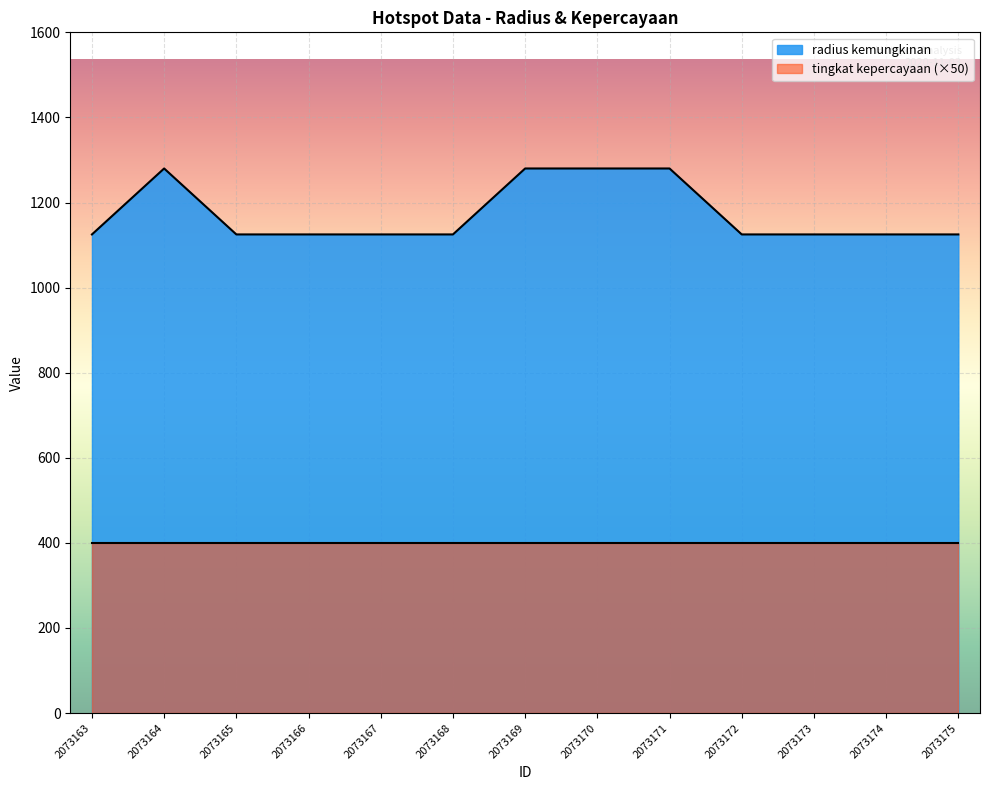

What is the average value?

1173